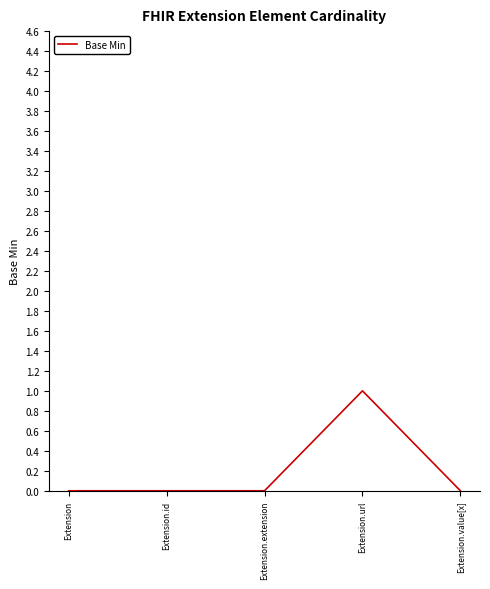

Count the values in the range 0 to 1.

5